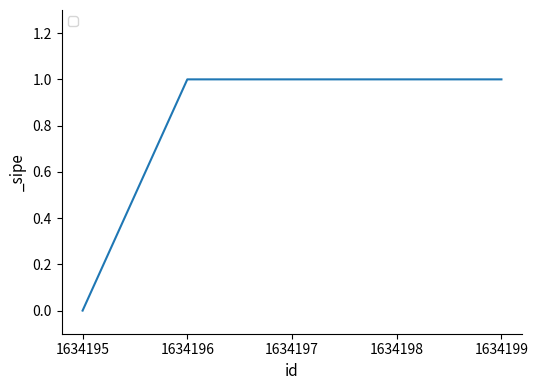

The chart shows a value of 2 at 1634199. True or false?

False